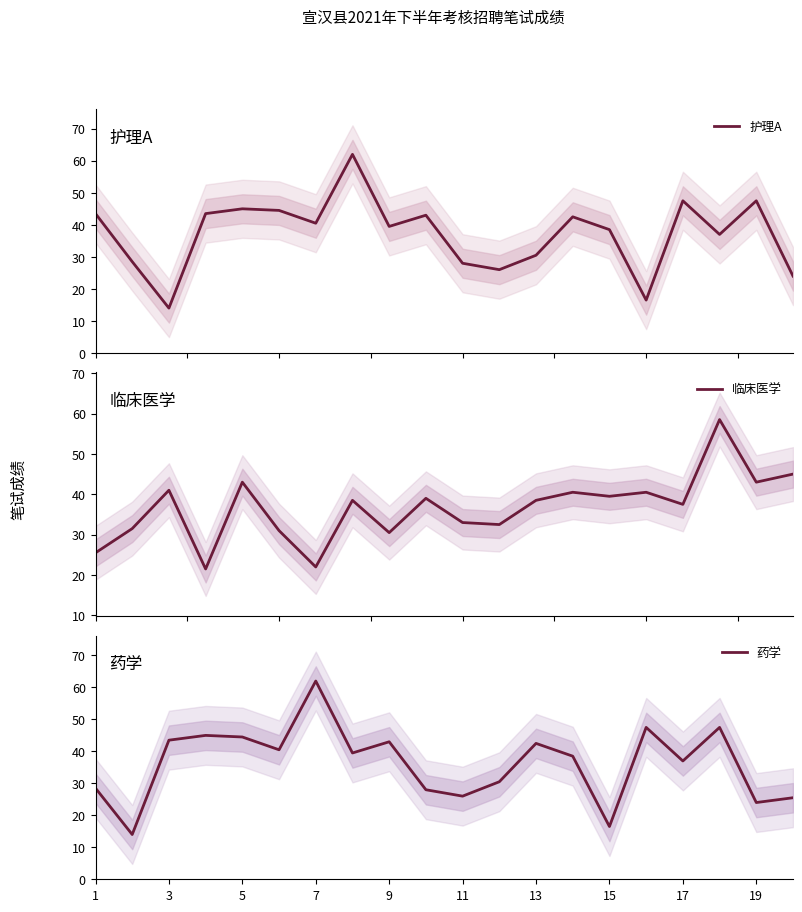

Which series ends up on top after the final intersection of 药学 and 临床医学?

临床医学